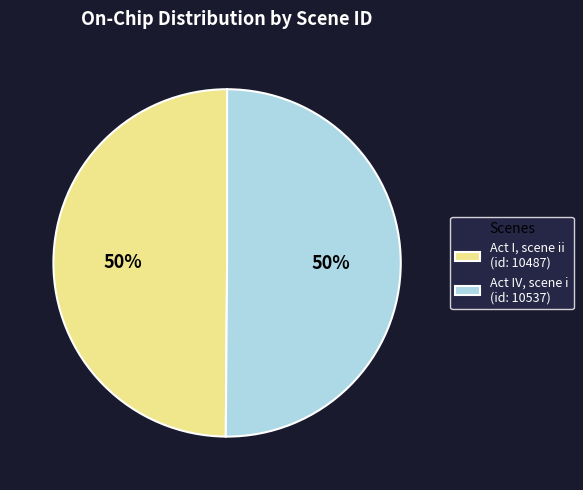

Is it true that Act IV, scene i (id: 10537) is 63% of the pie?

False